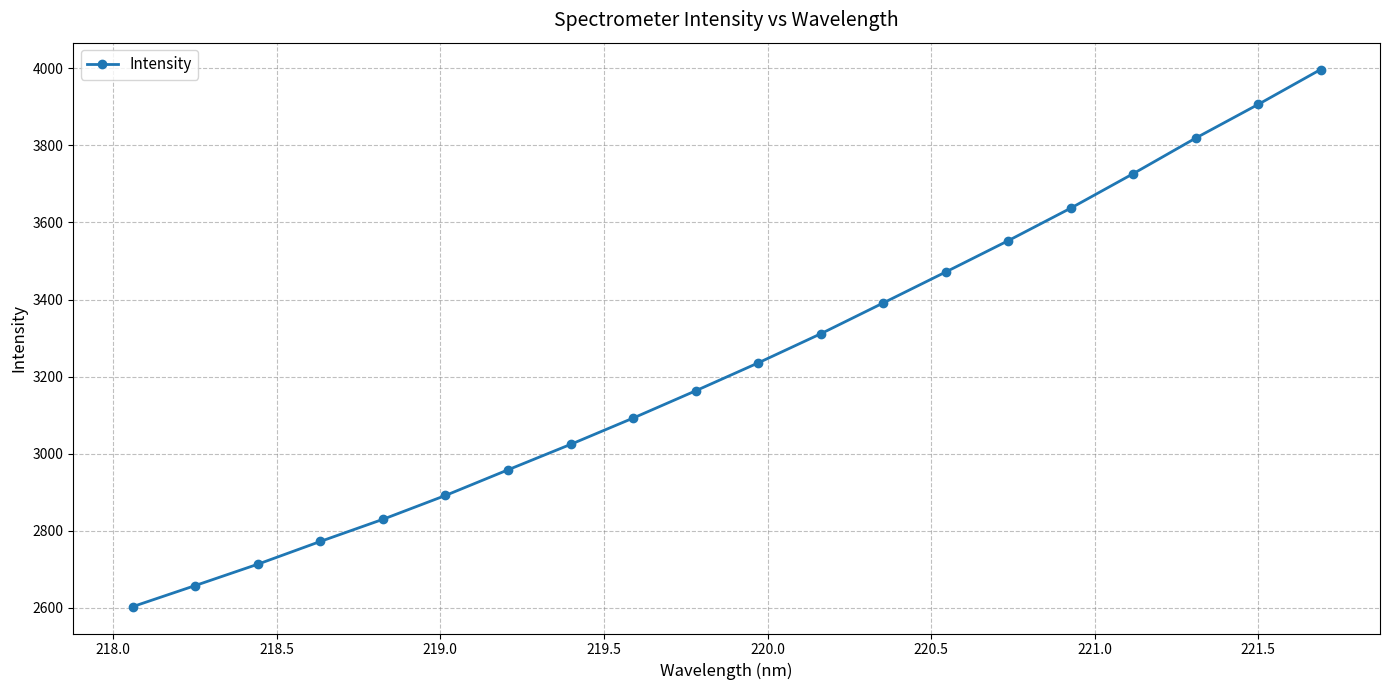

What is the difference between the second highest and minimum values?

1303.3